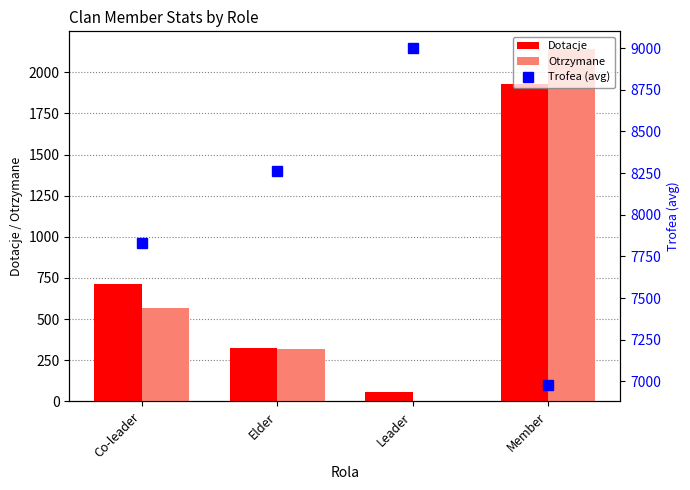

Reading right to left, list all the values displayed in this chart.

Dotacje: Member=1928.0	Leader=56.0	Elder=326.0	Co-leader=713.0
Otrzymane: Member=2142.0	Leader=0.0	Elder=320.0	Co-leader=570.0
Trofea (avg): Member=6981.5	Leader=9000.0	Elder=8265.7	Co-leader=7828.2